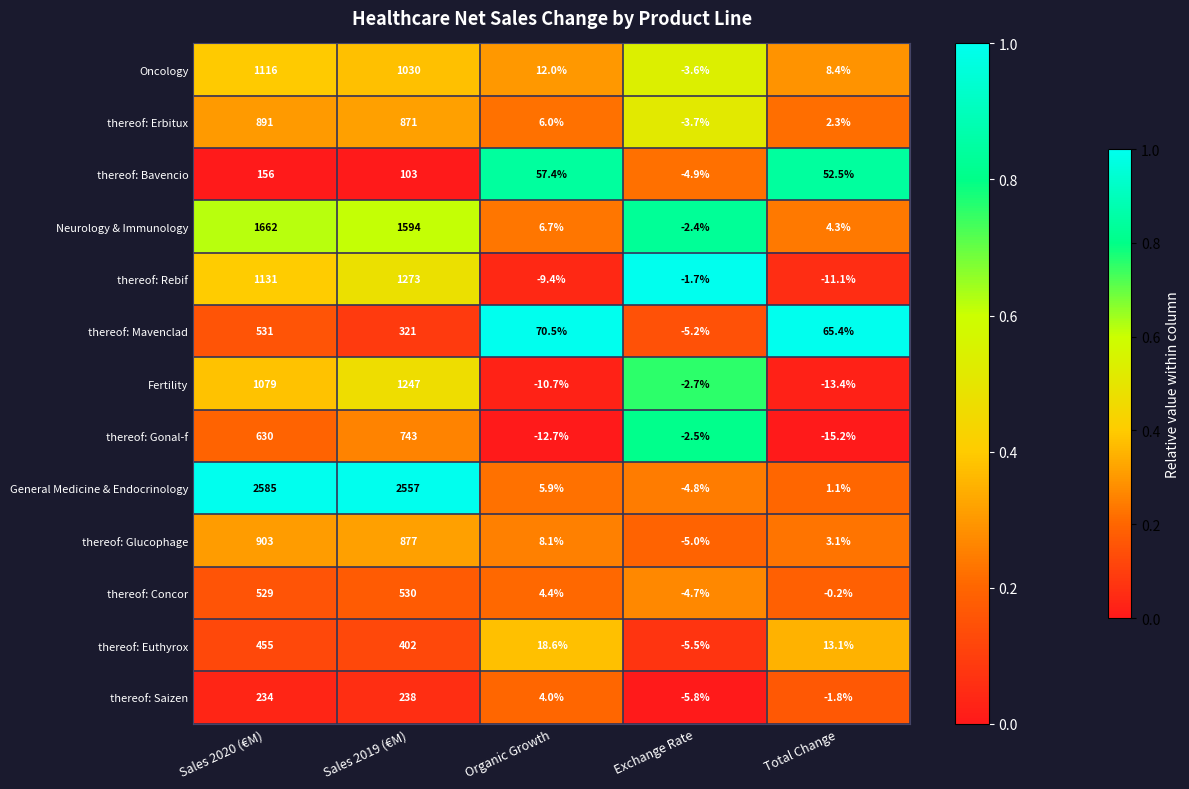

At which category is the sum across all series the highest?

Sales 2020 (€M)